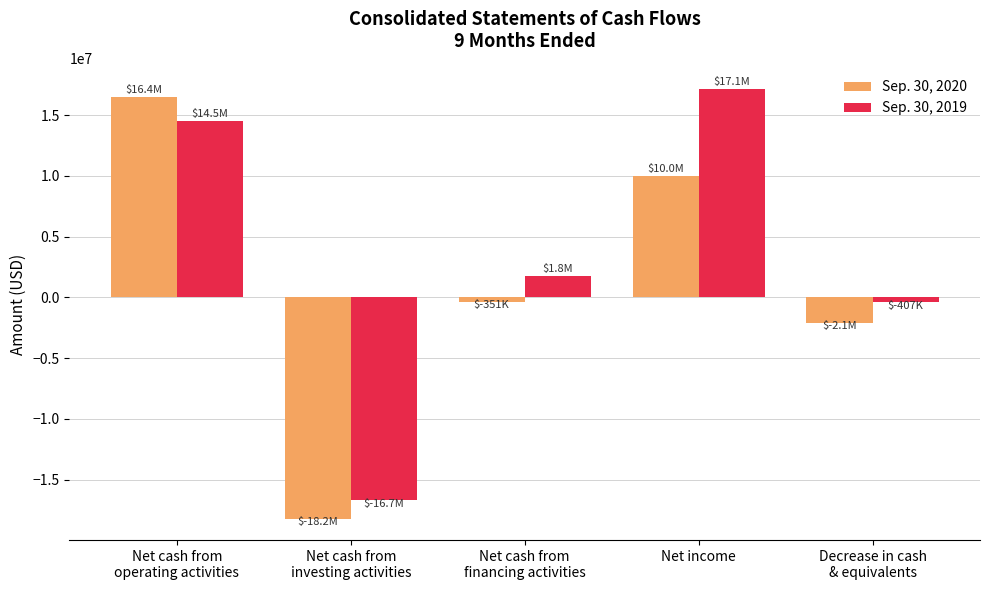

The Sep. 30, 2019 series shows -407159 at Decrease in cash
& equivalents. True or false?

True